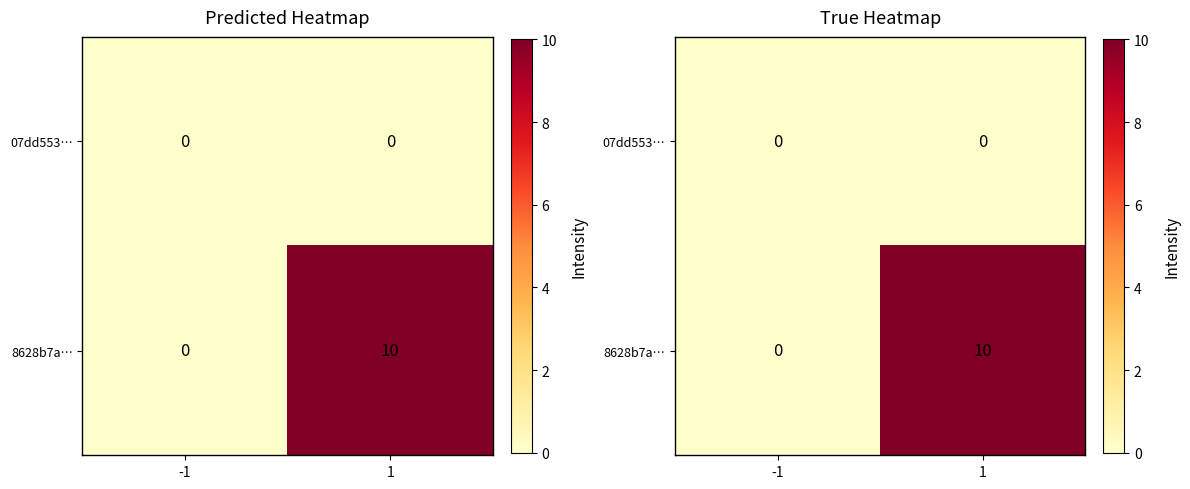

Which series has the largest range (max minus min)?

8628b7a…